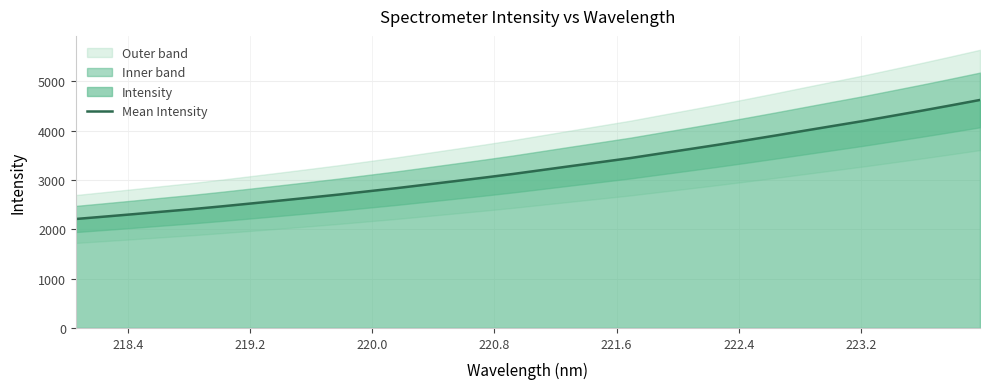

What is the minimum value for Mean Intensity?

2208.0